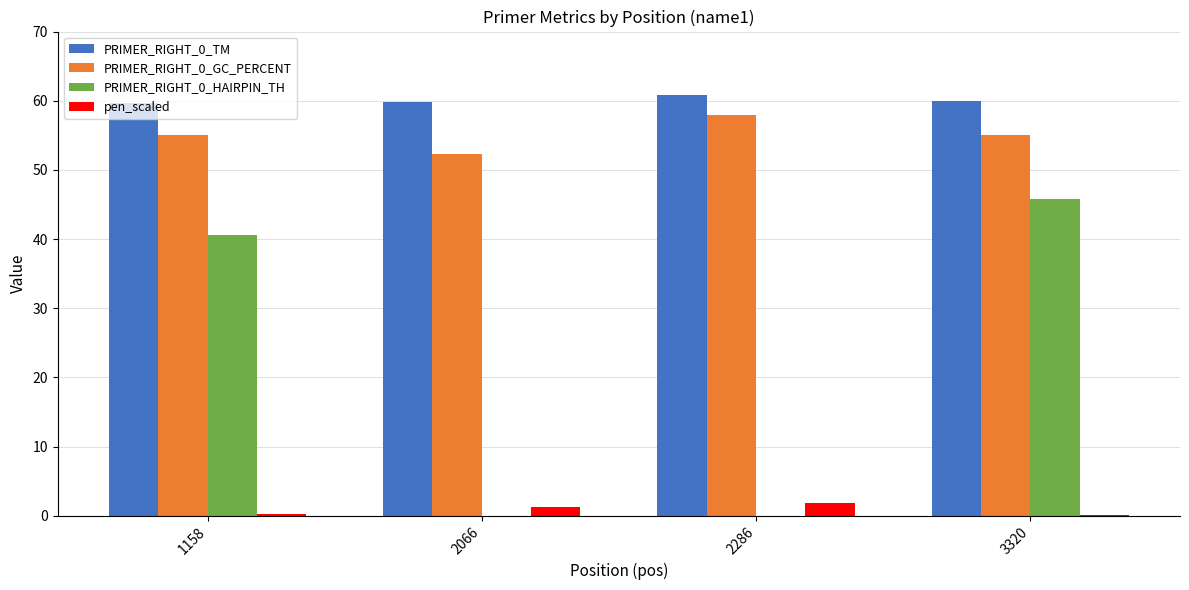

The PRIMER_RIGHT_0_HAIRPIN_TH series shows 68.1 at 3320. True or false?

False